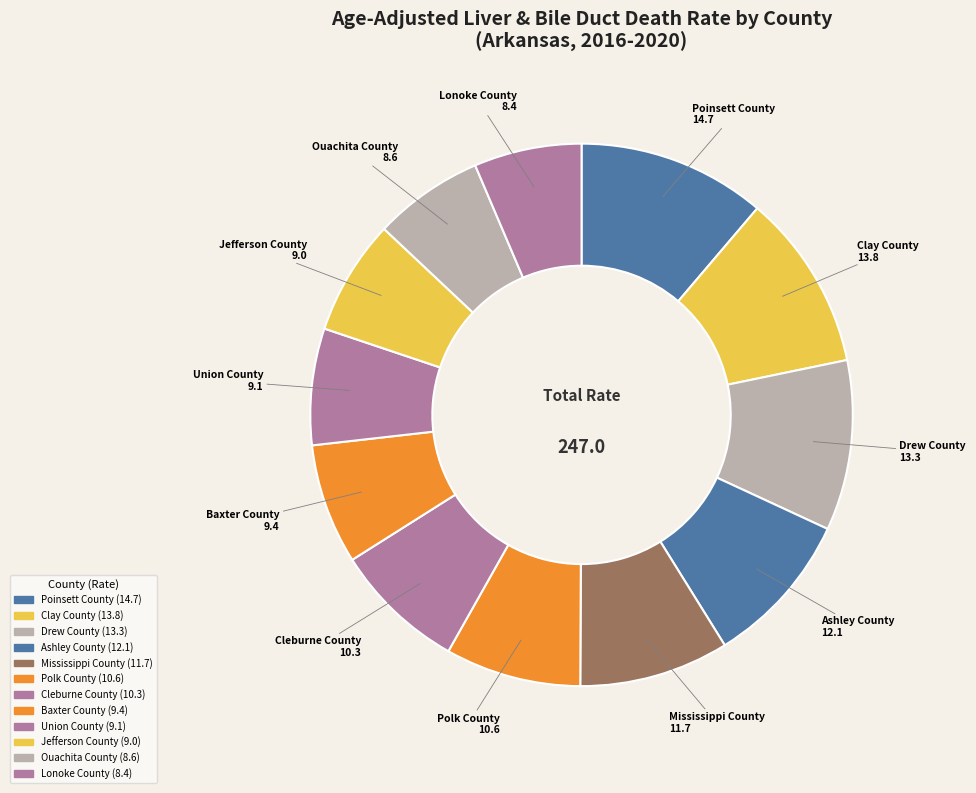

Does any single category account for the majority?

No